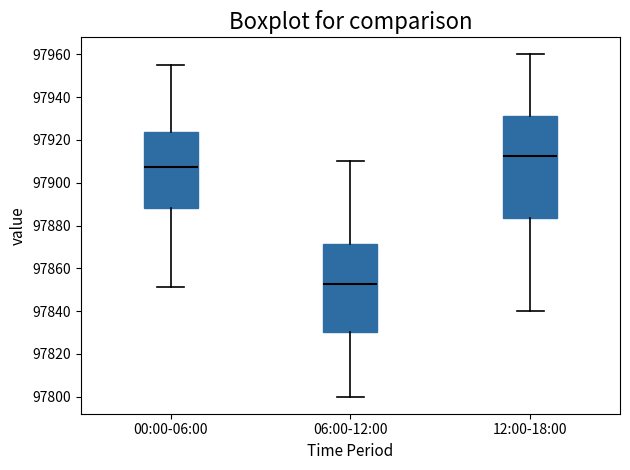

Comparing the boxes themselves (not the whiskers), which one is the tallest?

12:00-18:00